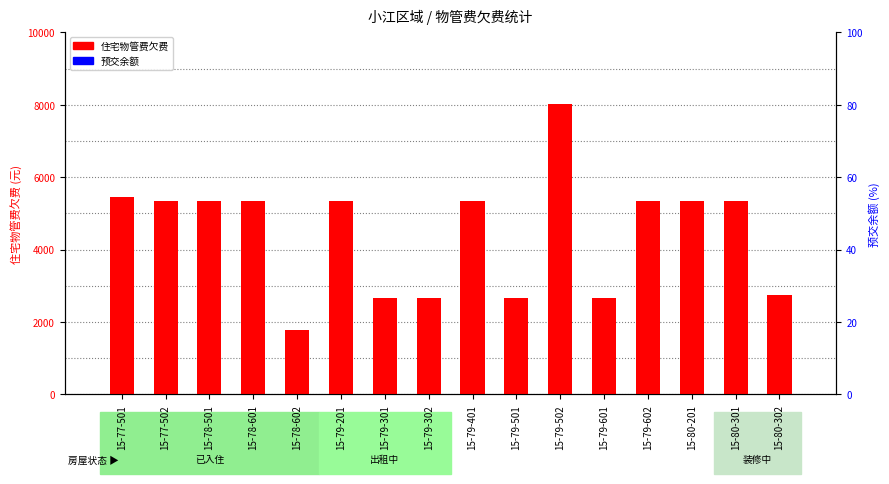

Rank the series by their average value, from highest to lowest.

住宅物管费欠费, 预交余额